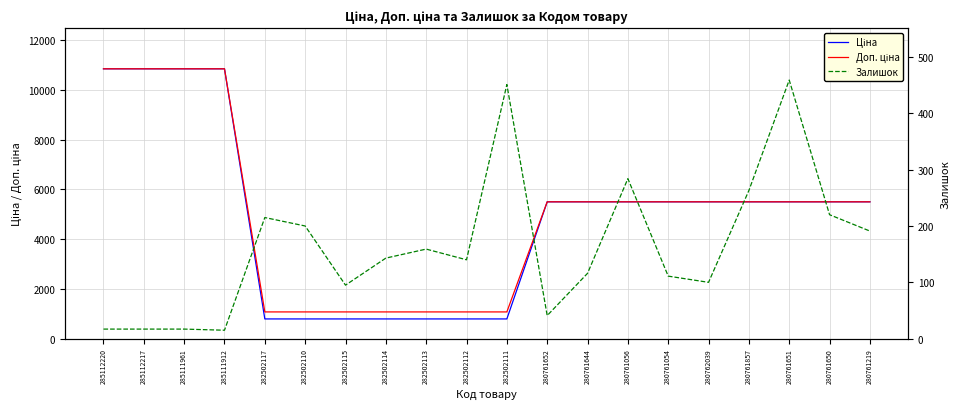

Read the Залишок value at 280761219.

191.0